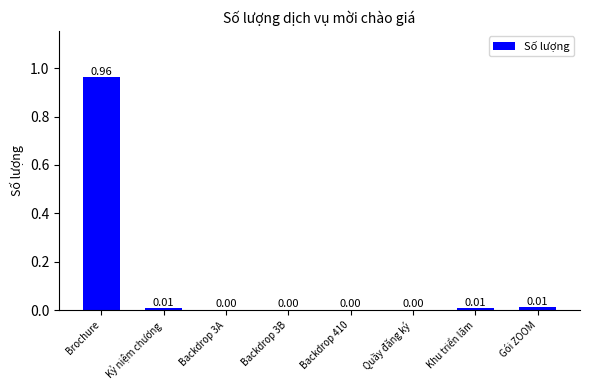

Between Backdrop 3B and Kỷ niệm chương, which is larger?

Kỷ niệm chương